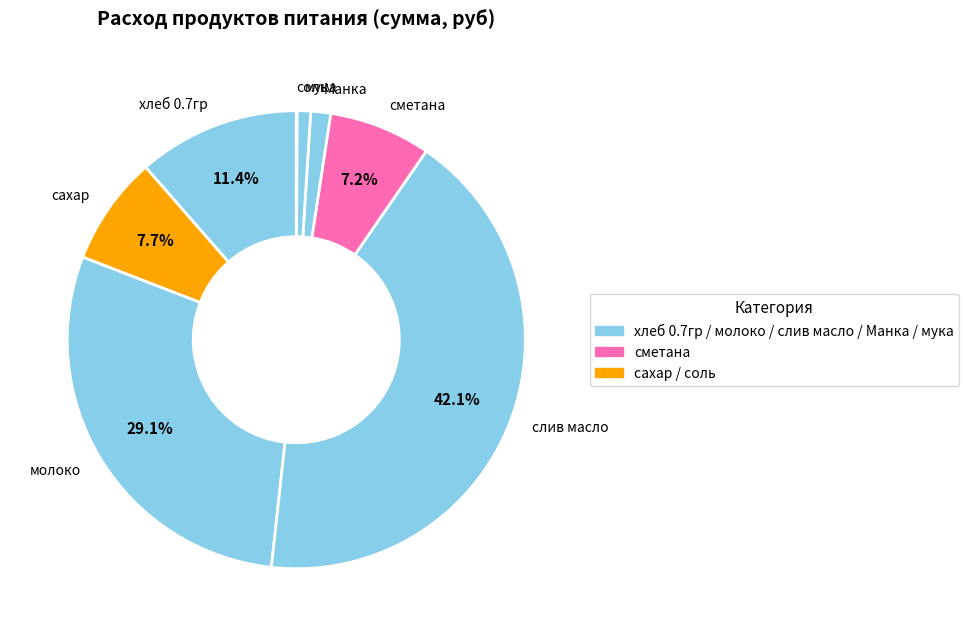

Which category has the biggest portion of the pie?

слив масло